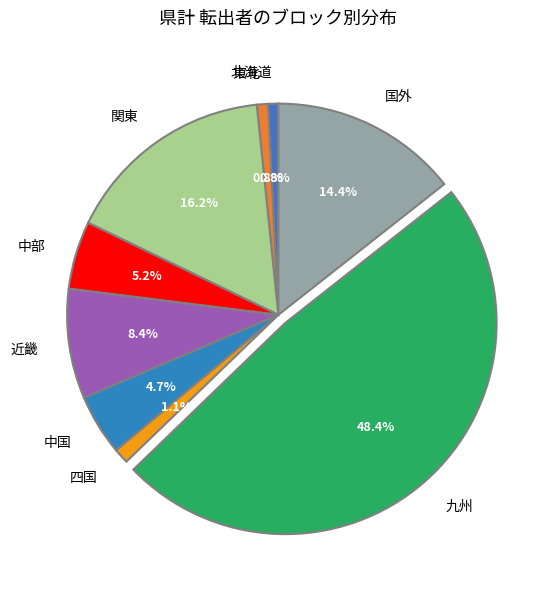

To the nearest percent, what percentage of the pie is 関東?

16%